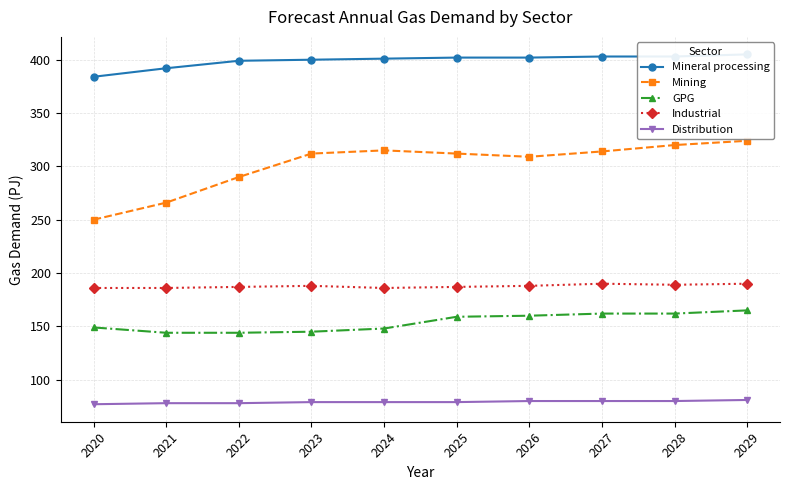

What is the difference between the maximum and minimum values in the GPG series?

21